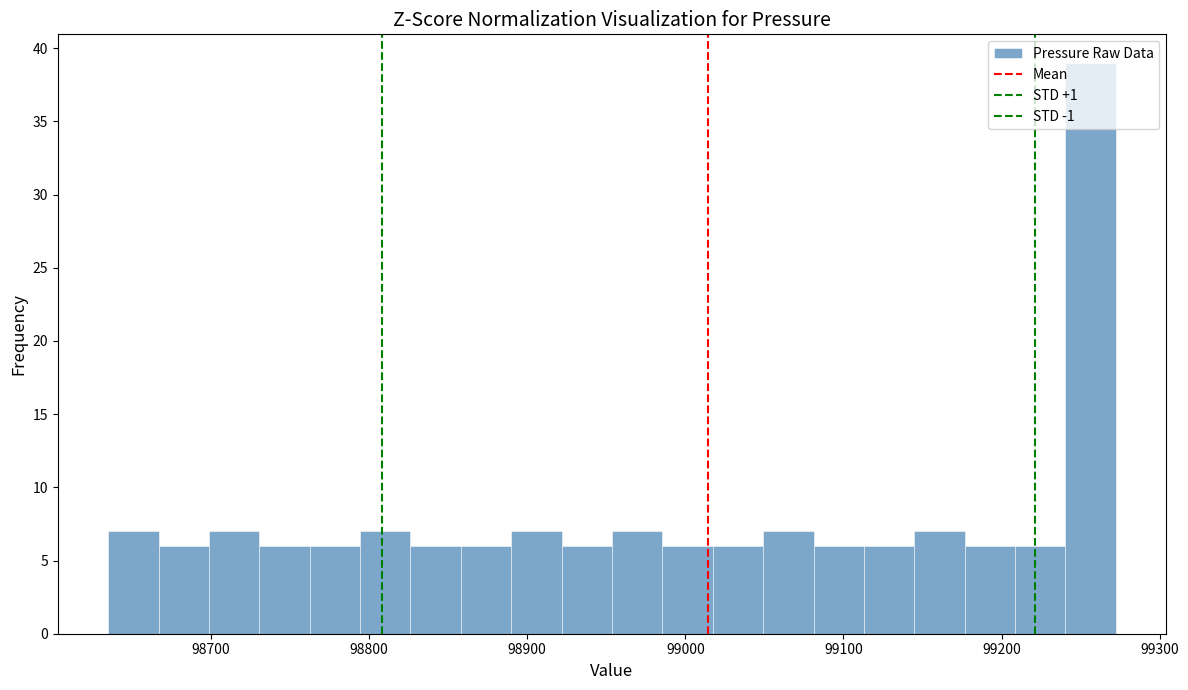

Read against the x-axis, roughly where is the centre of the tallest bar?

99260